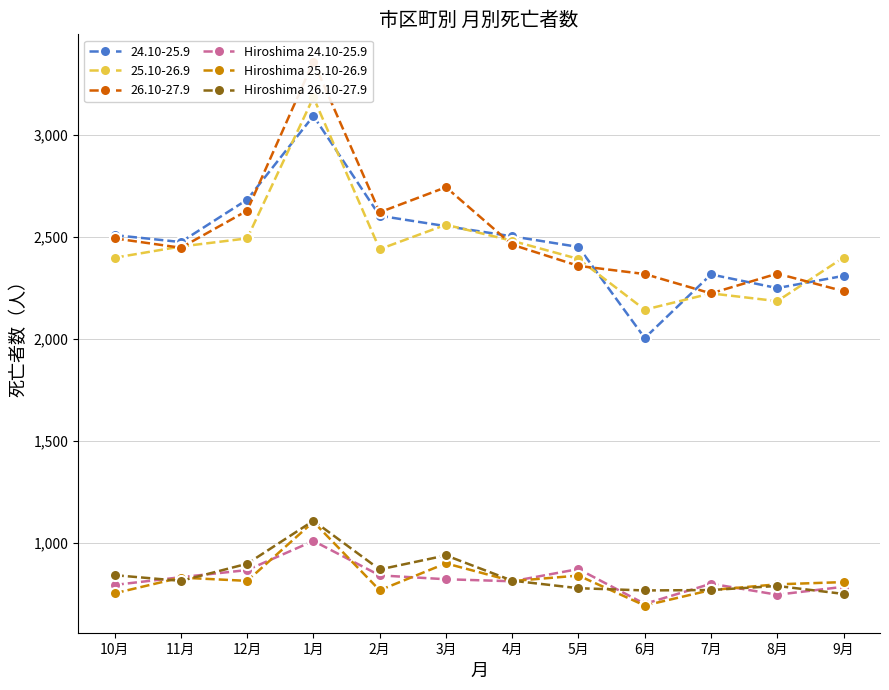

What are all the series names shown in the legend?

Hiroshima 24.10-25.9, Hiroshima 25.10-26.9, Hiroshima 26.10-27.9